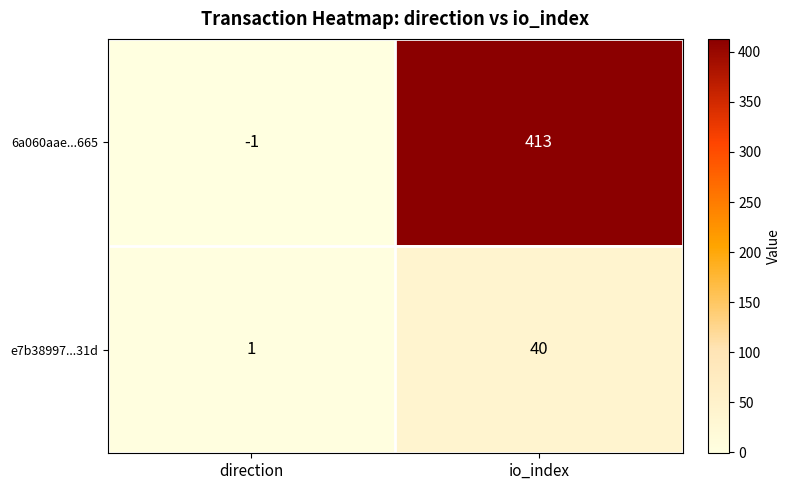

Is the value of 6a060aae...665 at io_index greater than the value of e7b38997...31d at io_index?

Yes